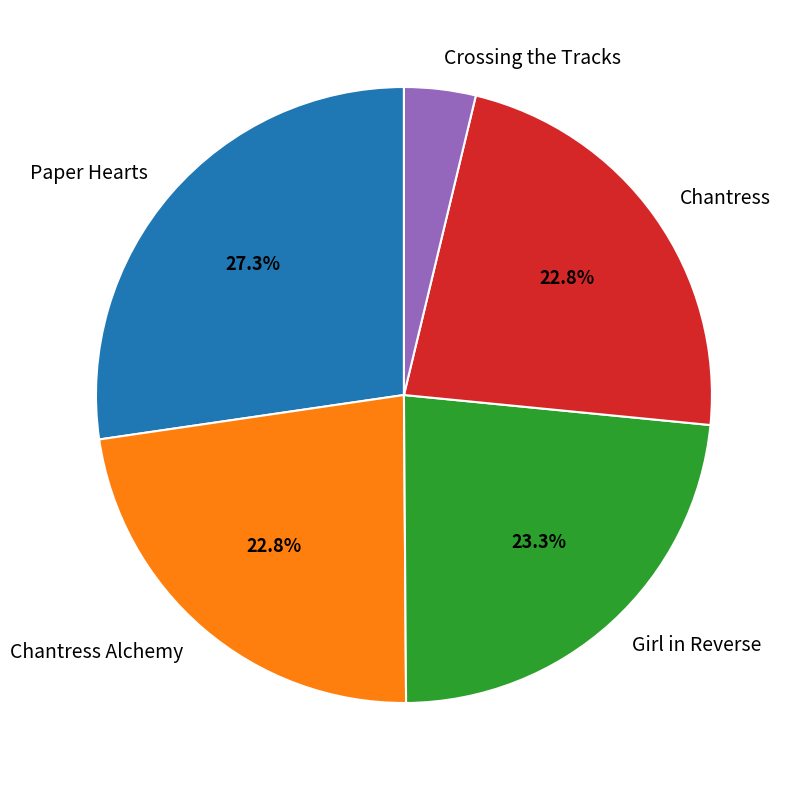

Combined, what portion of the pie is Chantress and Girl in Reverse?

46.1%